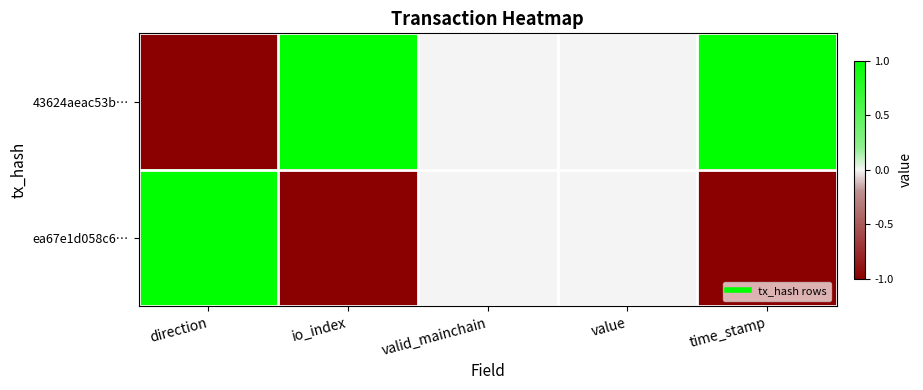

Reading right to left, what are all the values shown in this chart?

43624aeac53b…: time_stamp=1	value=0	valid_mainchain=0	io_index=1	direction=-1
ea67e1d058c6…: time_stamp=-1	value=0	valid_mainchain=0	io_index=-1	direction=1